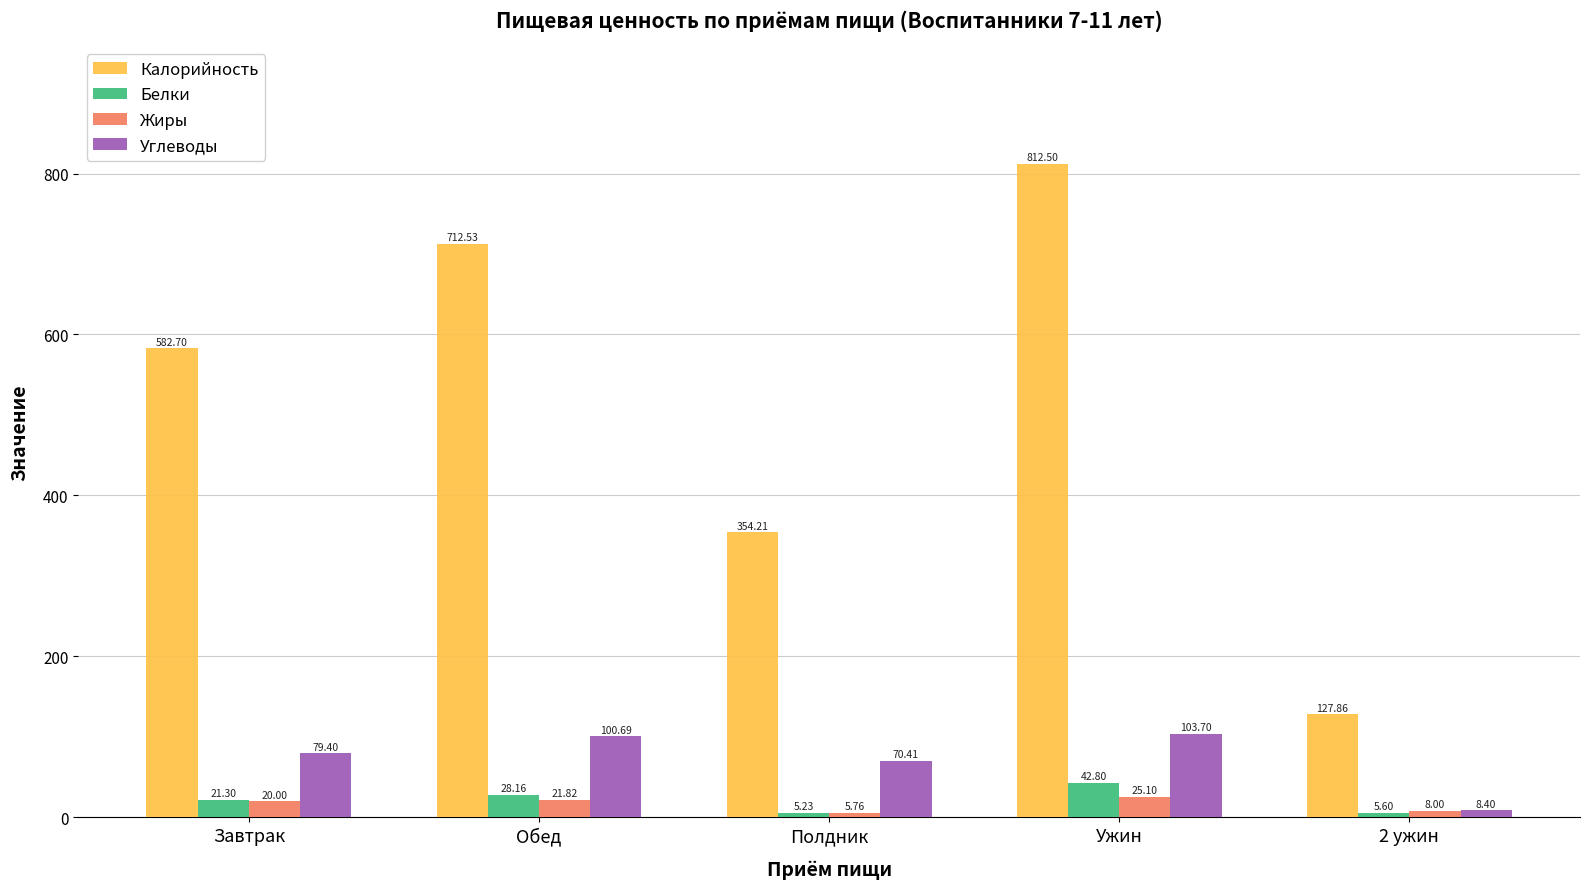

What is the difference between the maximum and minimum values in the Калорийность series?

684.6